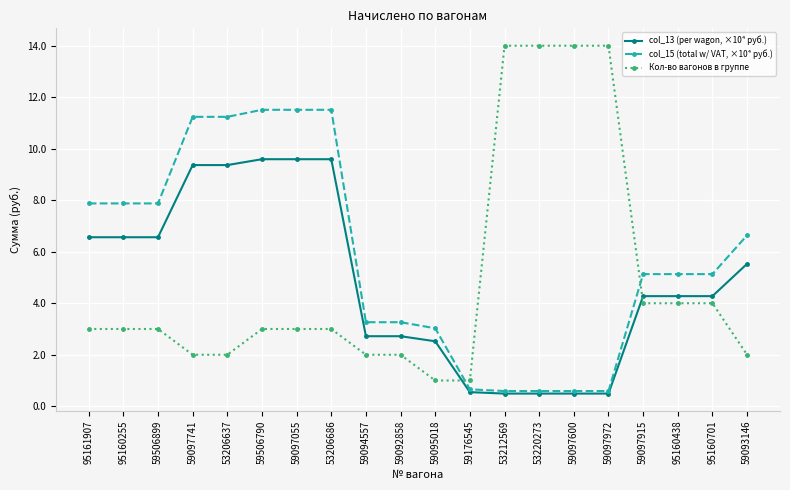

What position from the left is 53206637?

5